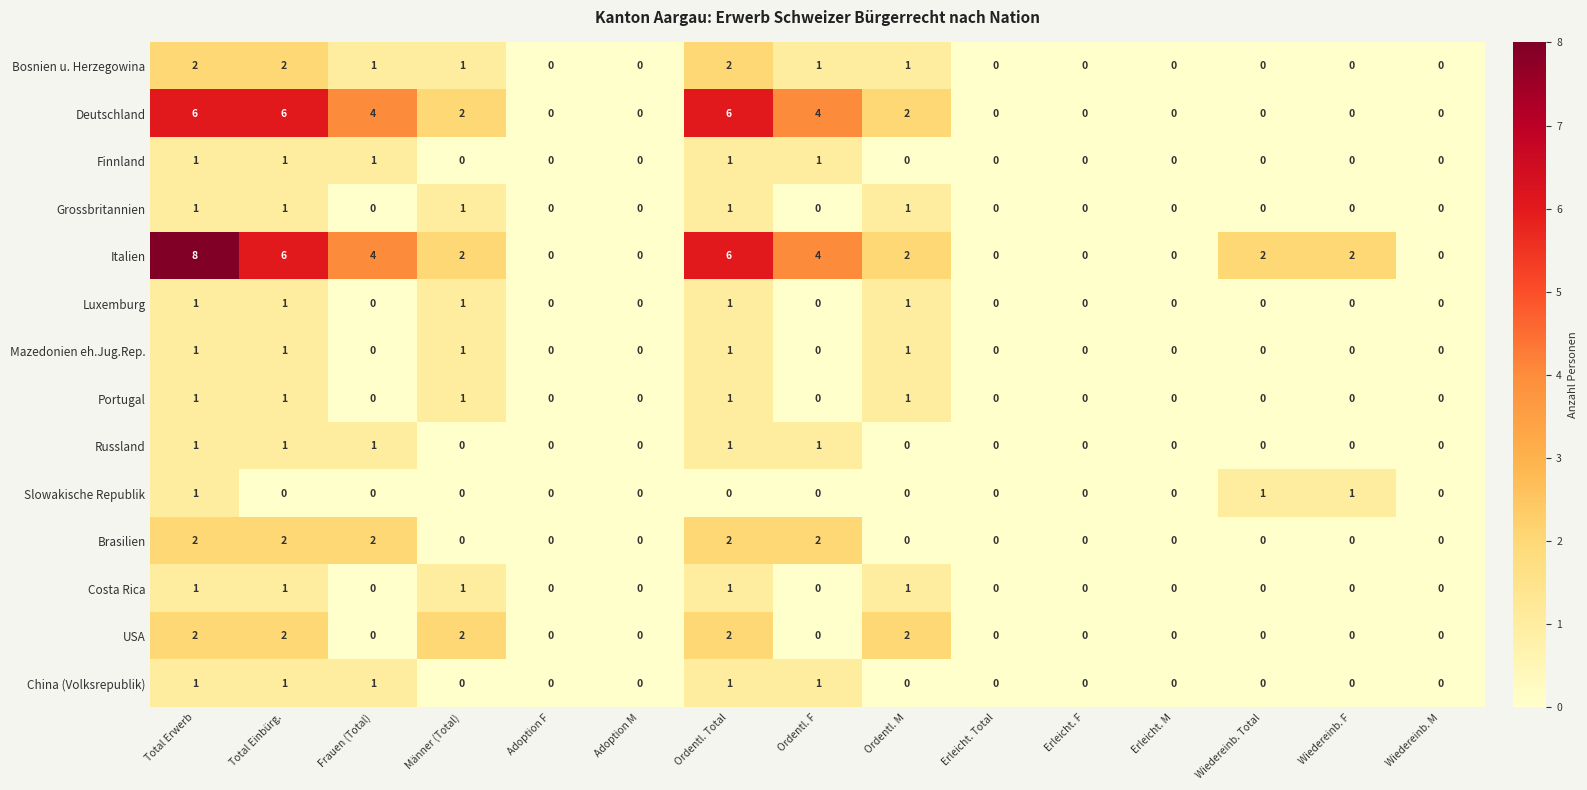

Between Total Erwerb and Erleicht. M, which series saw the biggest shift?

Italien